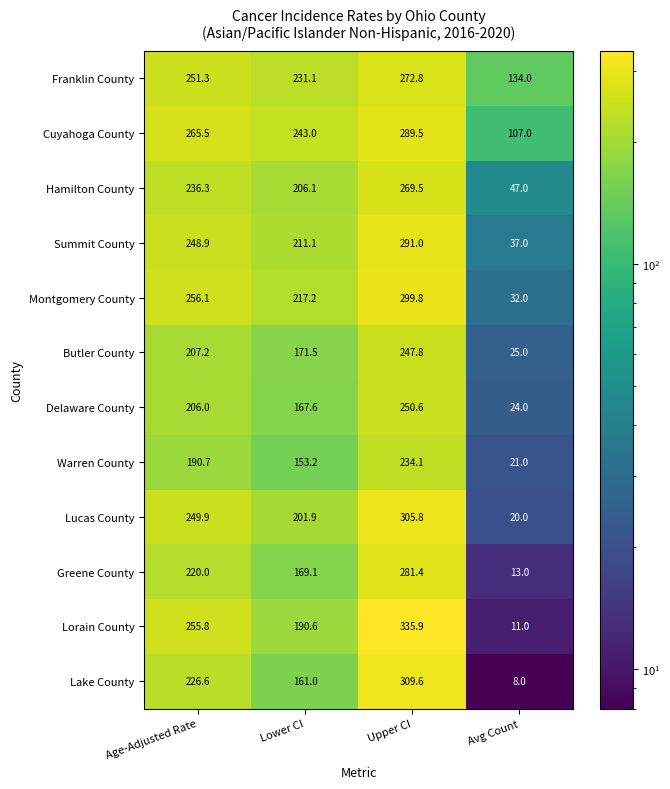

What is the difference between the maximum and minimum values in the Butler County series?

222.8